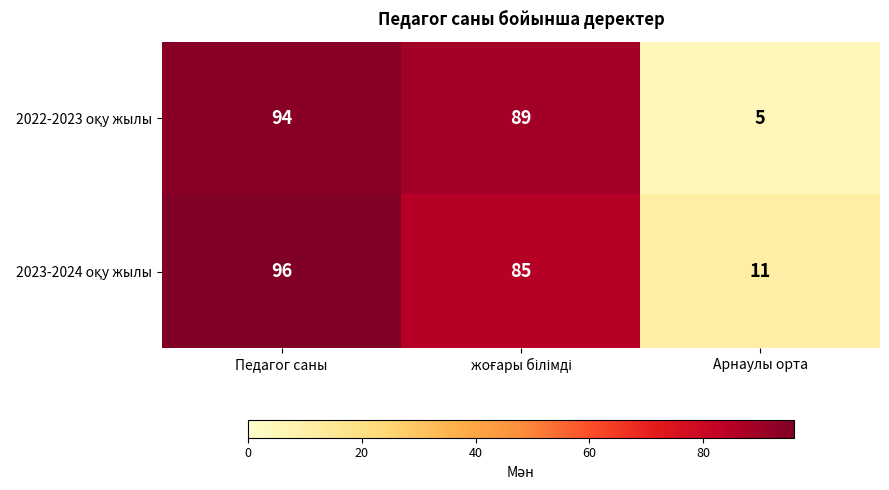

What is the total value across all series at Арнаулы орта?

16